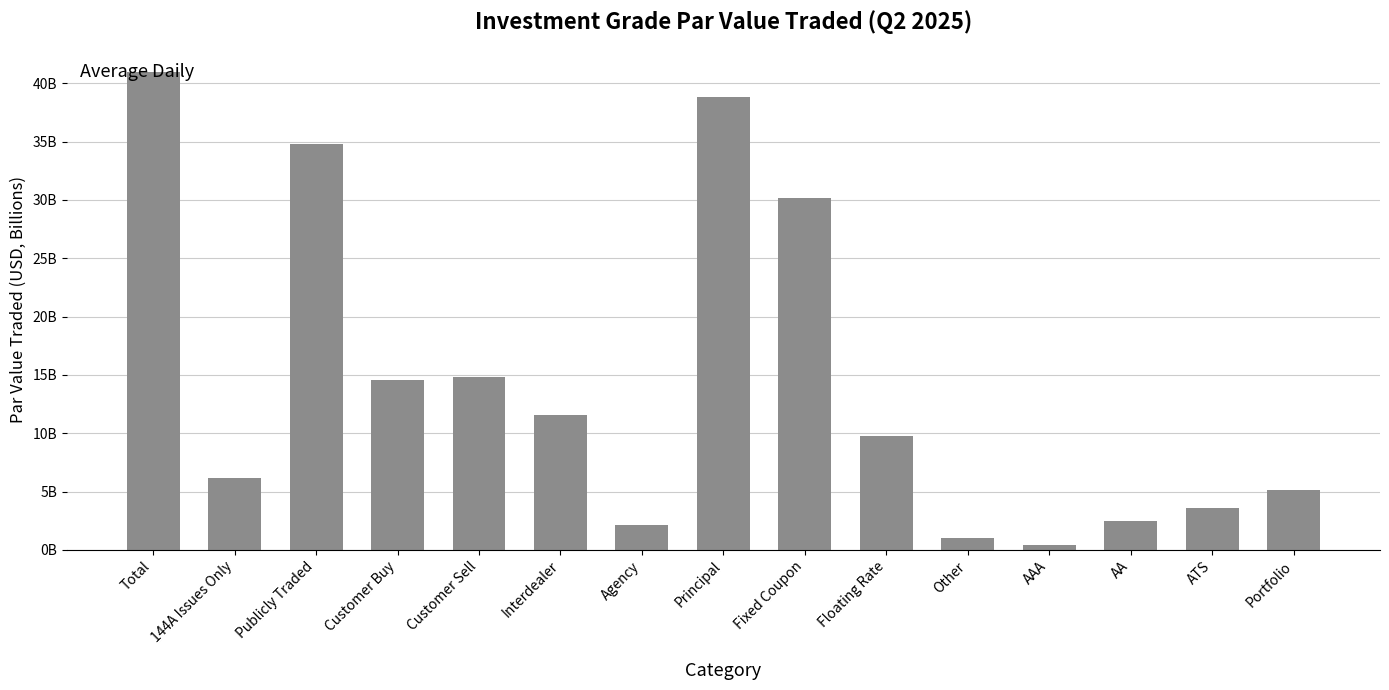

What is the value of the 5th bar from the left?

14816685713.6